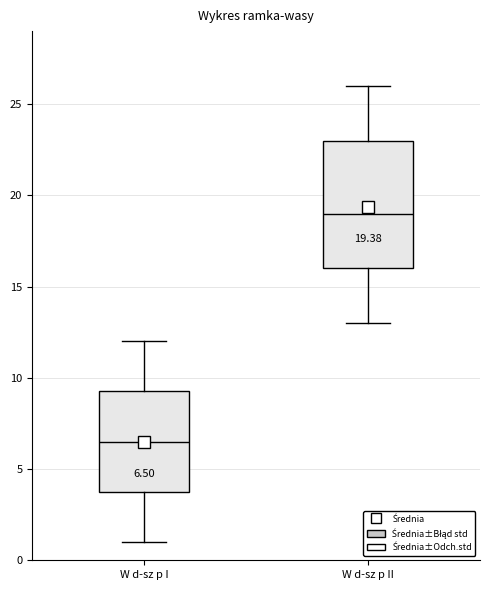

Comparing the boxes themselves (not the whiskers), which one is the tallest?

W d-sz p II